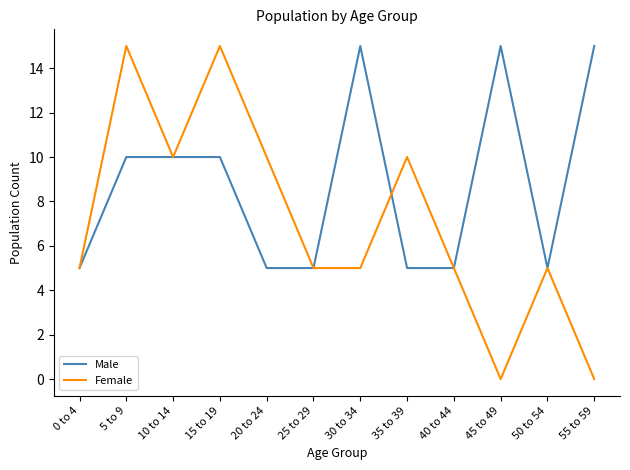

True or false: Female has a value of 10 at 20 to 24.

True